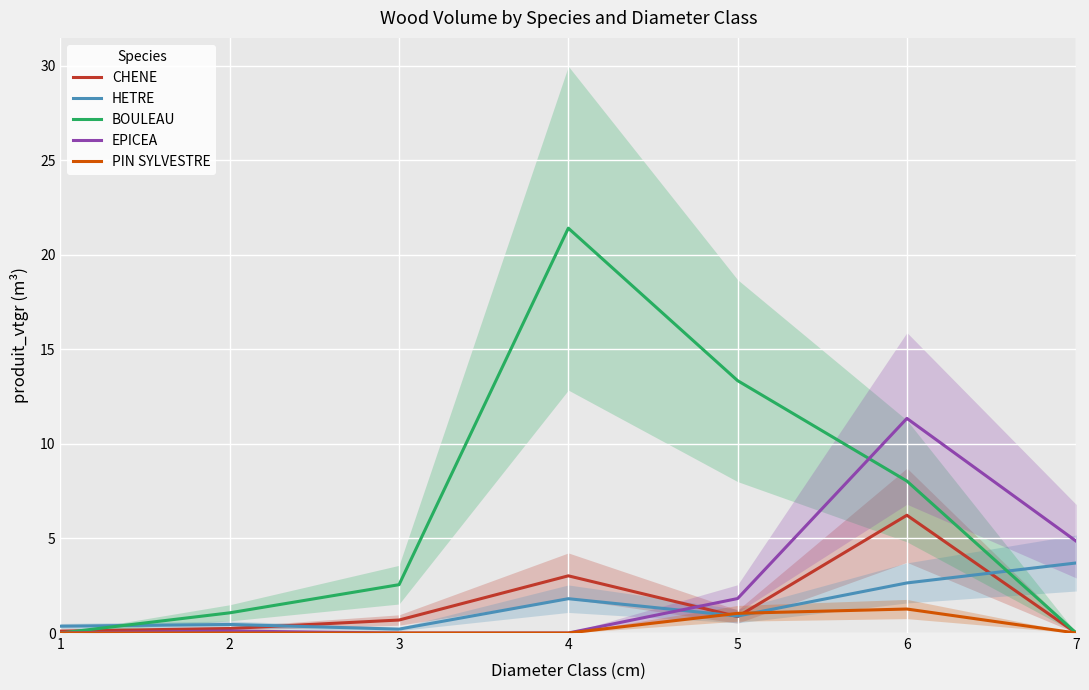

Does the chart display data point markers on the line(s)?

No